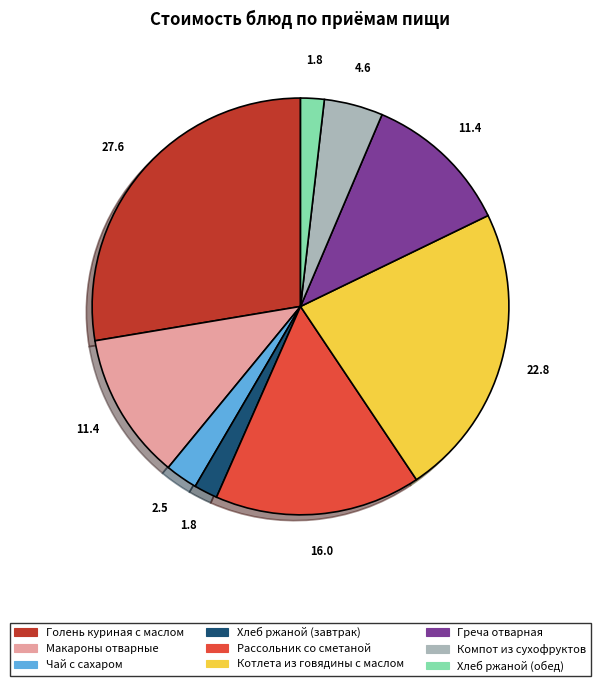

True or false: Греча отварная accounts for 11% of the total.

True